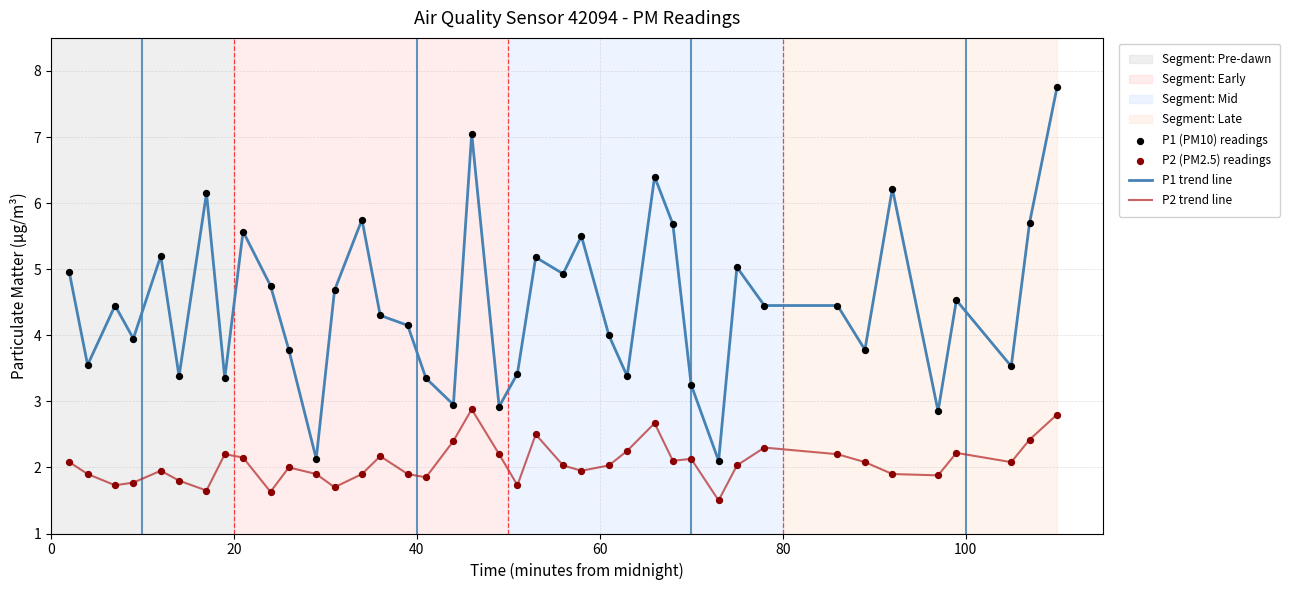

Which series has the largest total across all categories?

P1 trend line